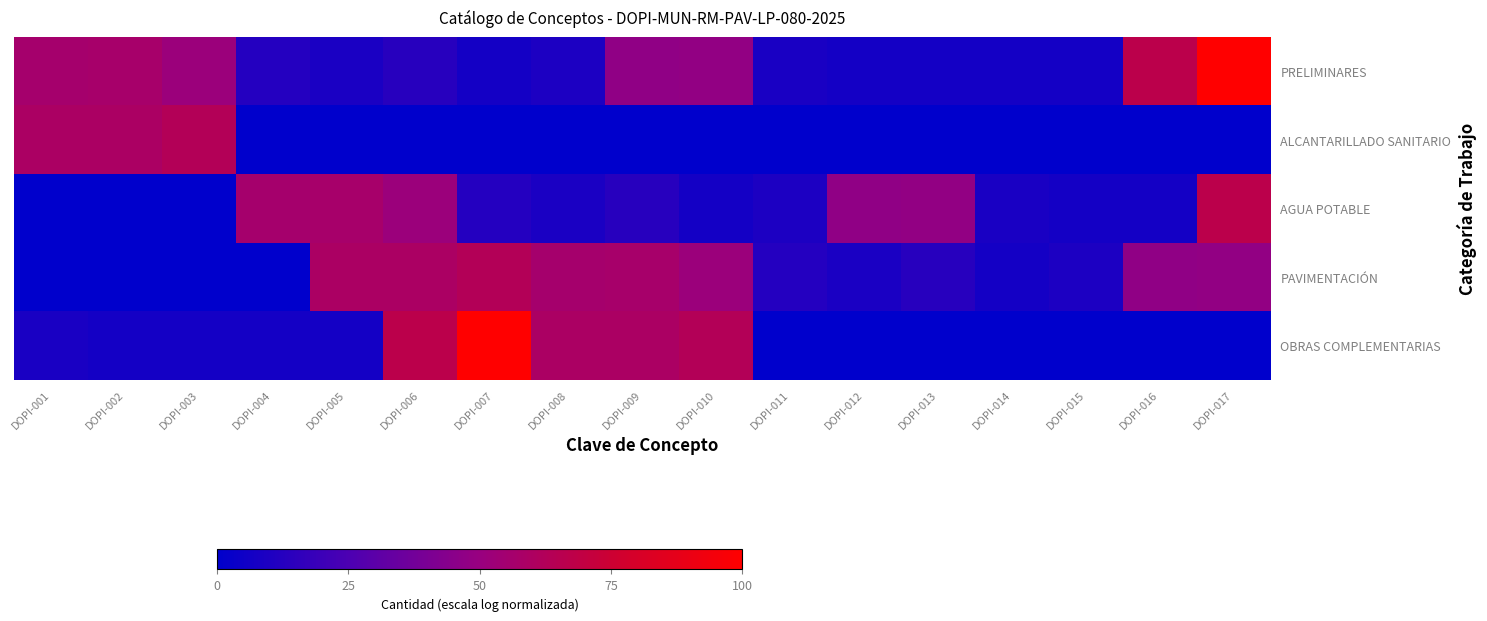

At which category does the chart reach its minimum across all series?

DOPI-004